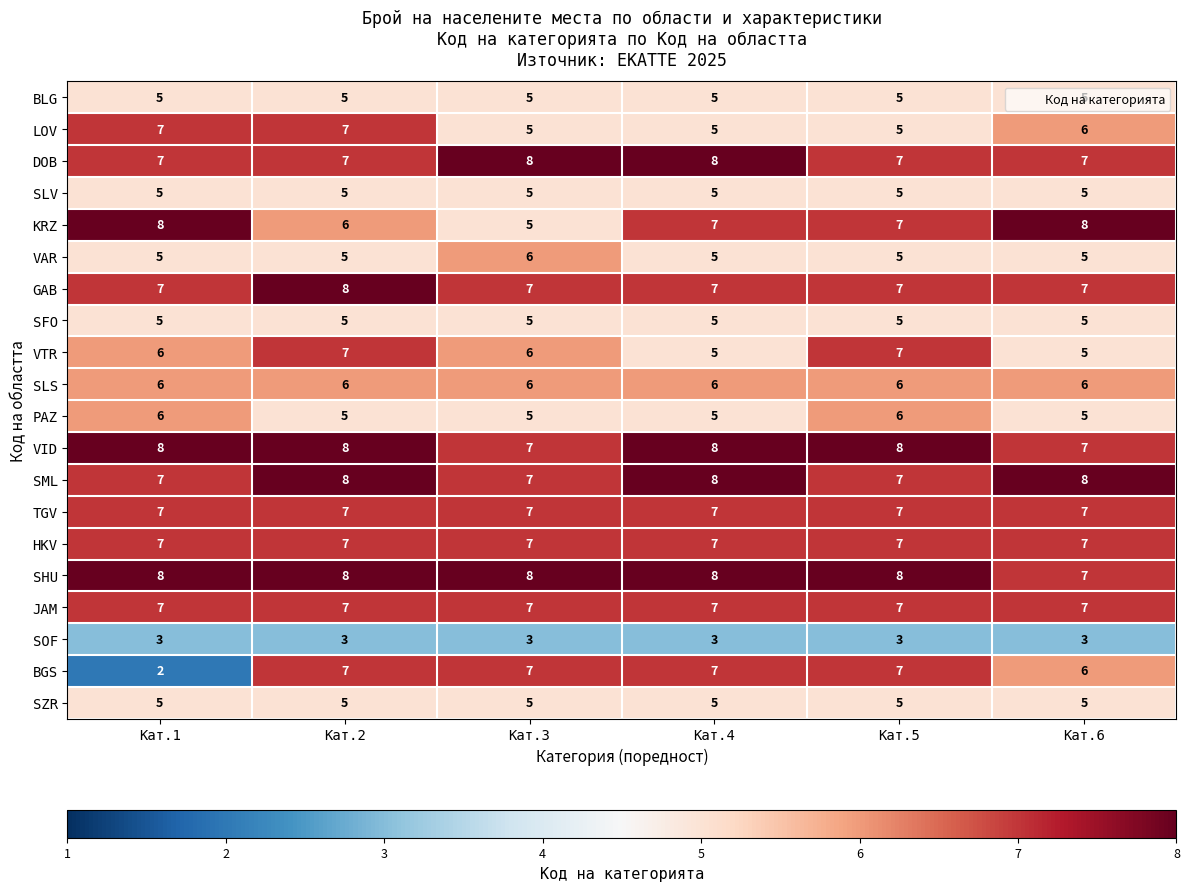

Which series has the largest range (max minus min)?

BGS